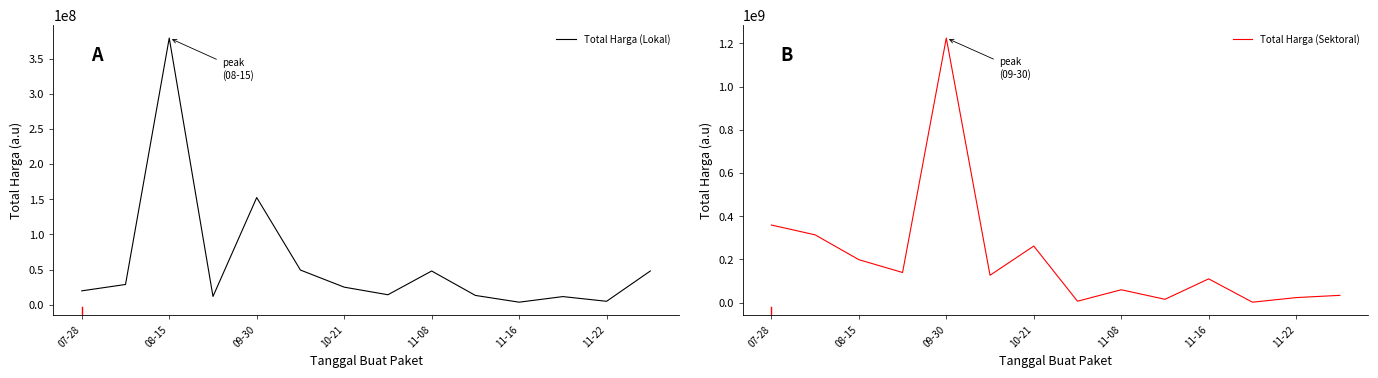

How many times do Total Harga (Sektoral) and Total Harga (Lokal) cross each other?

7